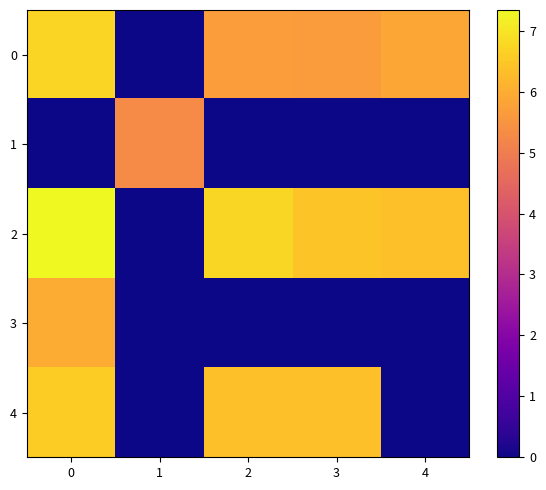

Between 0 and 4, which series saw the biggest shift?

4